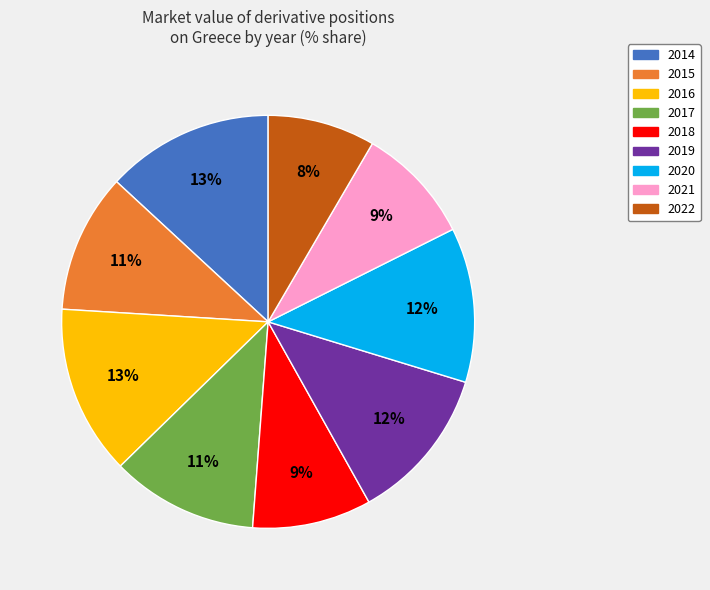

Is there any slice that represents more than half of the pie?

No